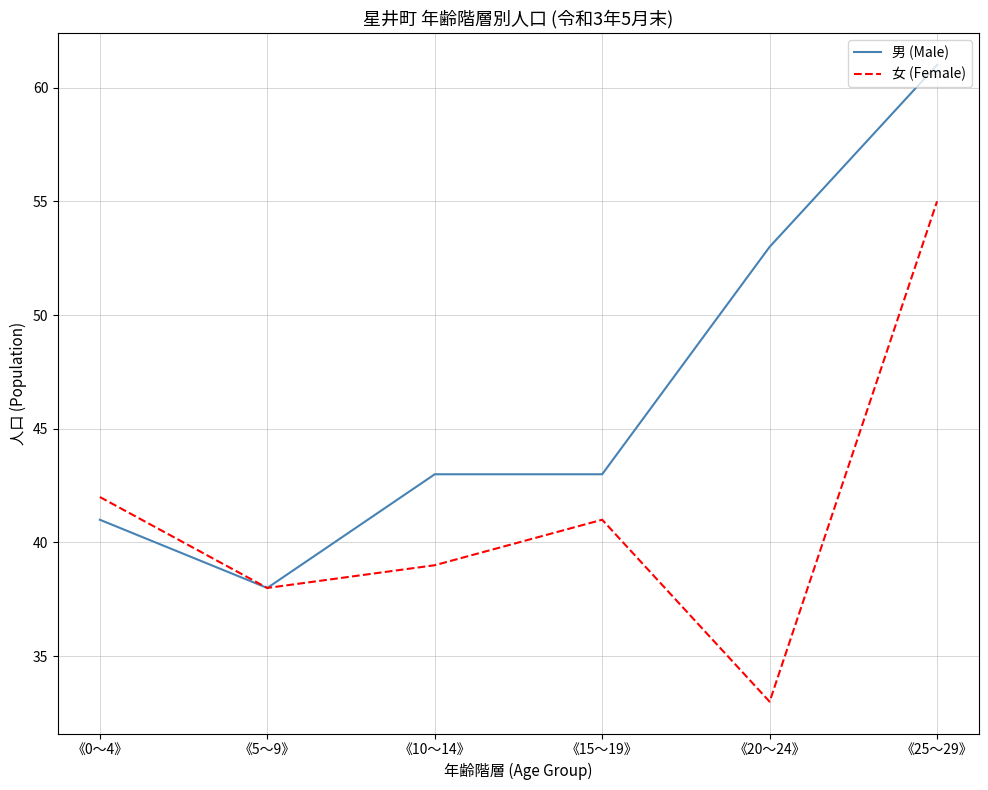

Does the chart display data point markers on the line(s)?

No